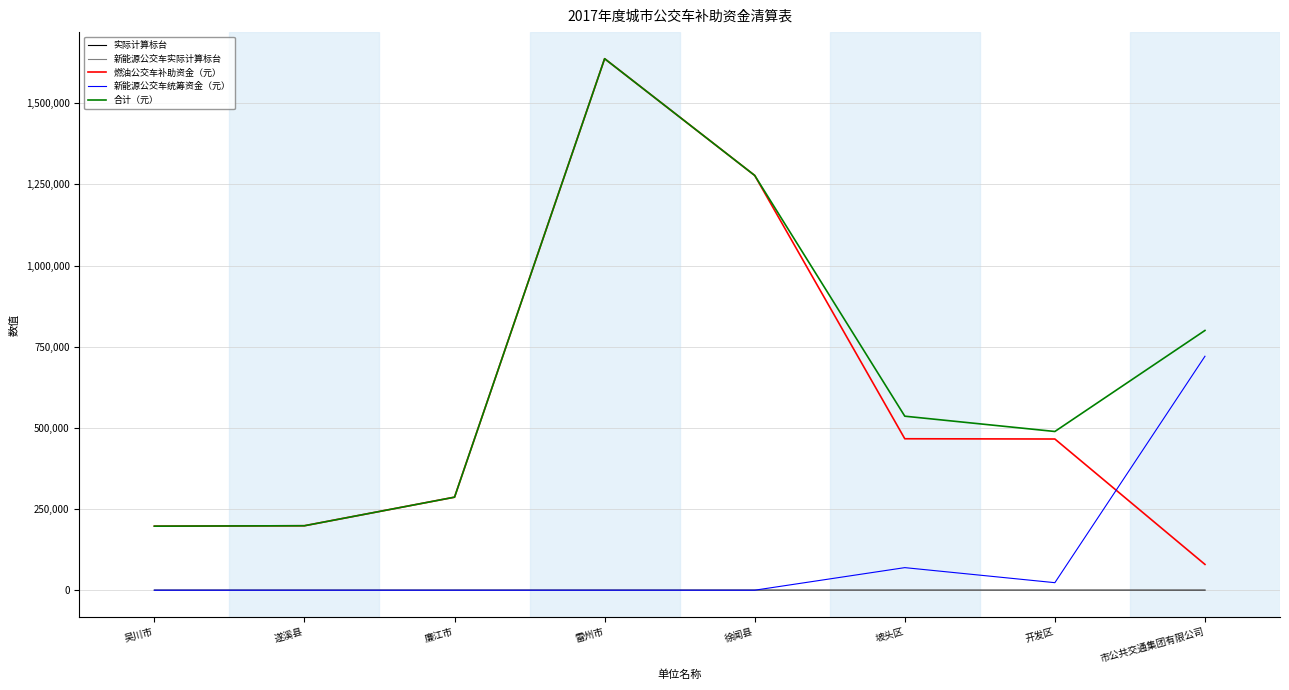

What is the difference between the maximum and second lowest values in the 燃油公交车补助资金（元） series?

1440191.0